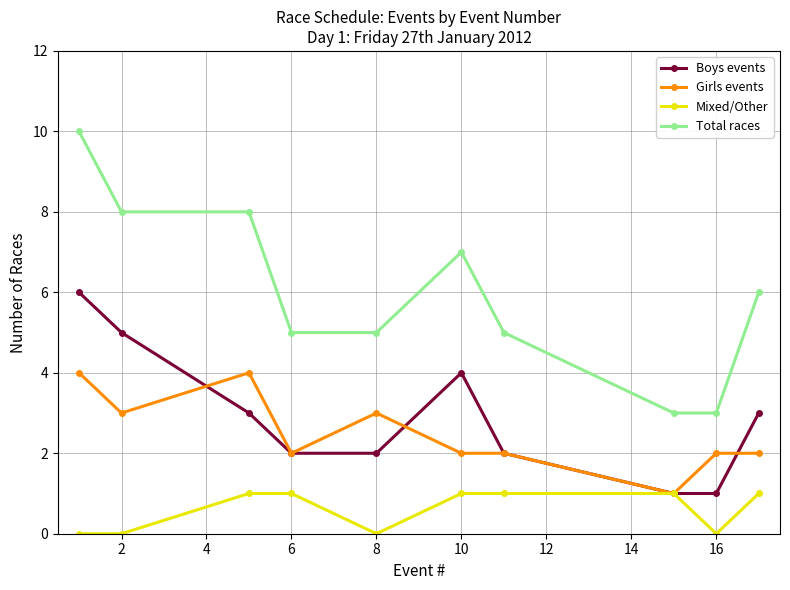

Is this an area chart (filled region under the line)?

No